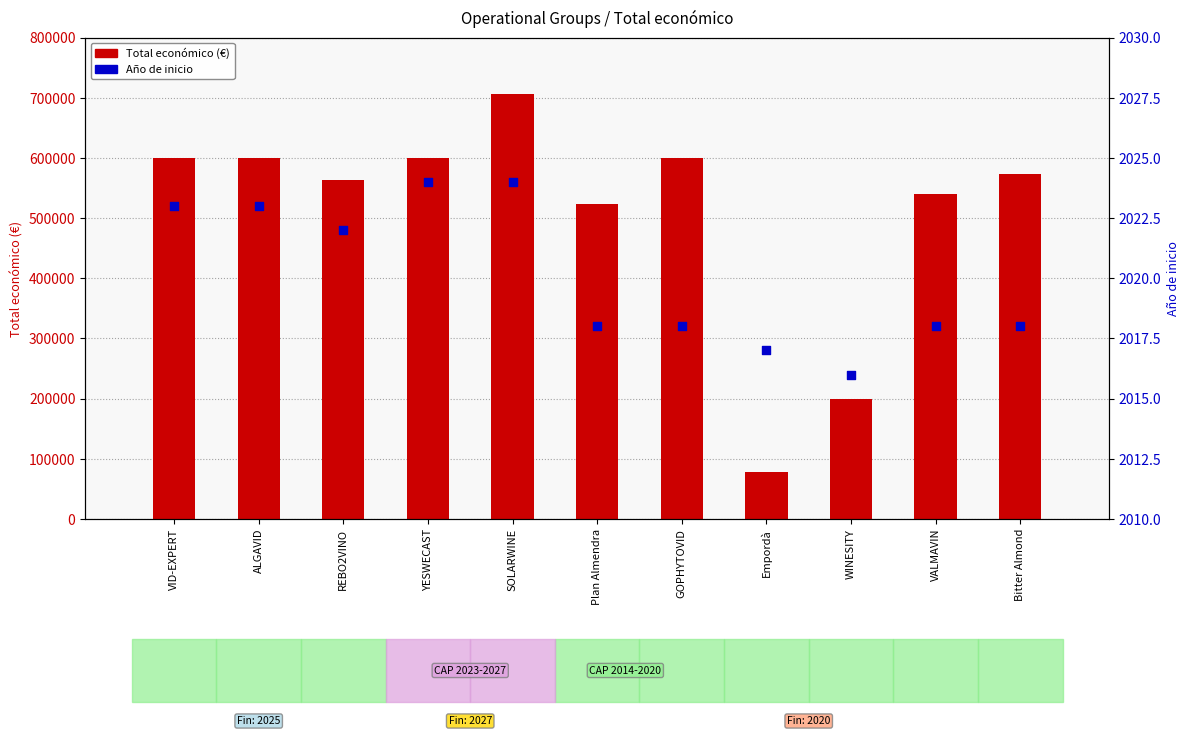

At how many categories does at least one series exceed 174013?

10